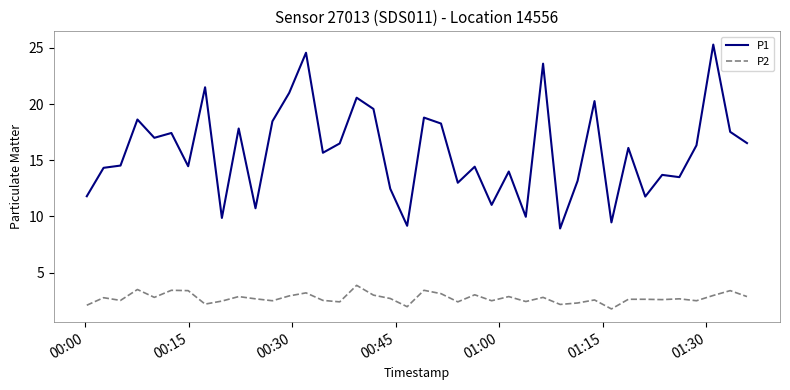

List the series in order of their peak value, lowest first.

P2, P1